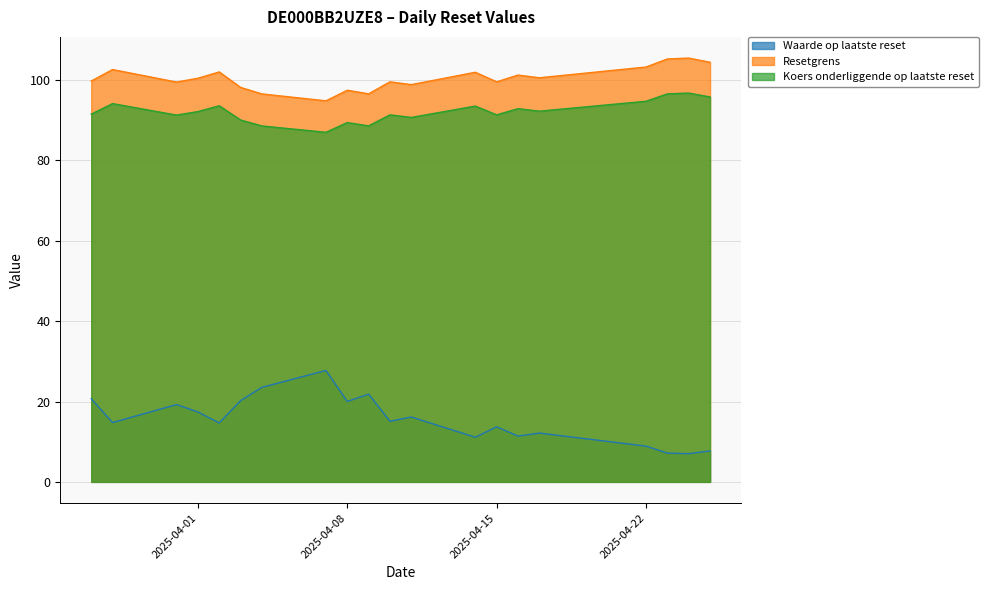

Between 2025-04-25 and 2025-04-24, which series saw the biggest shift?

Resetgrens